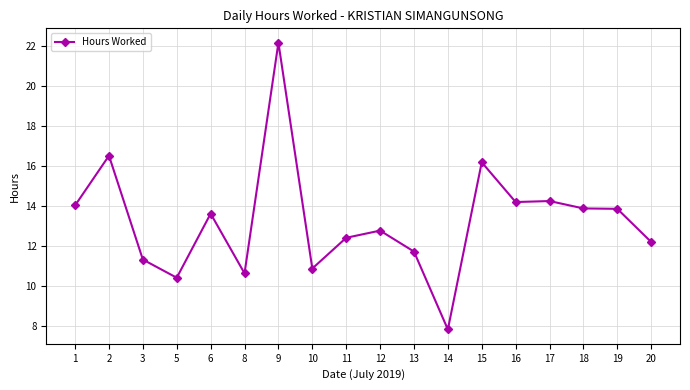

What is the approximate value at 6?

13.6